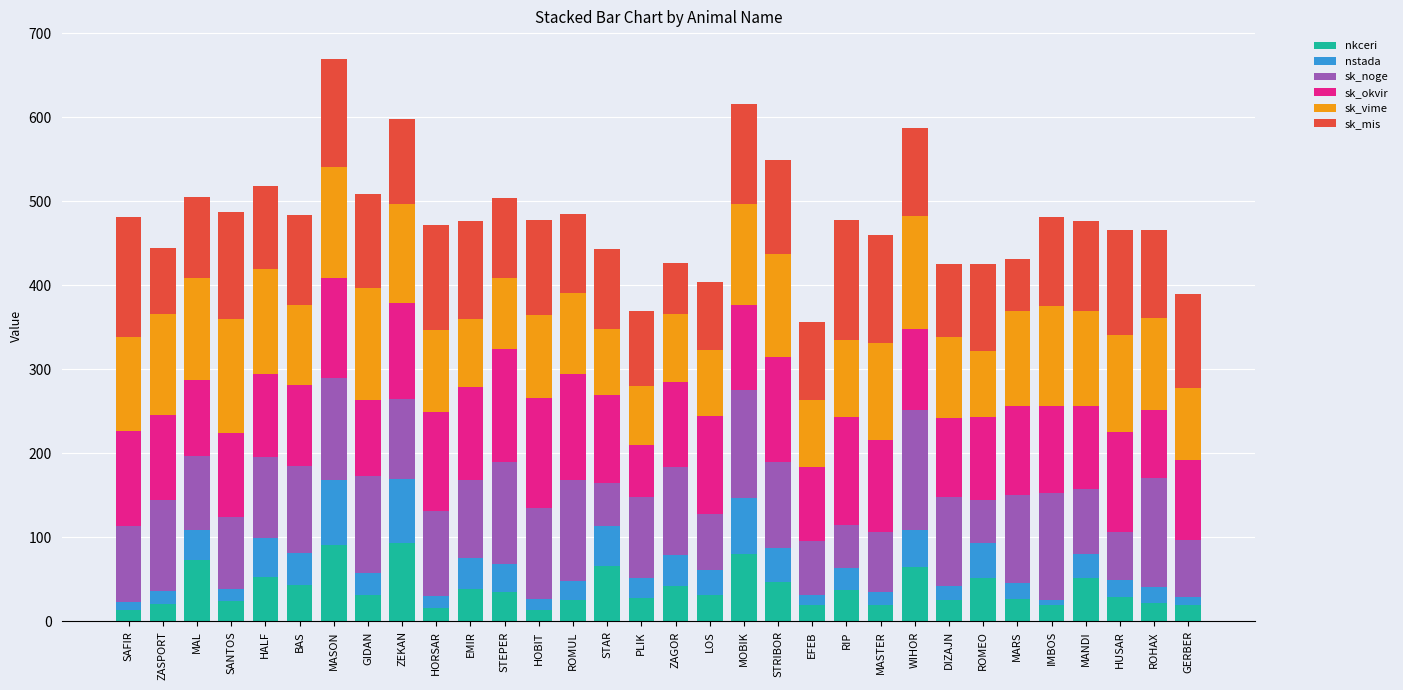

What is the total value across all series at MASTER?

460